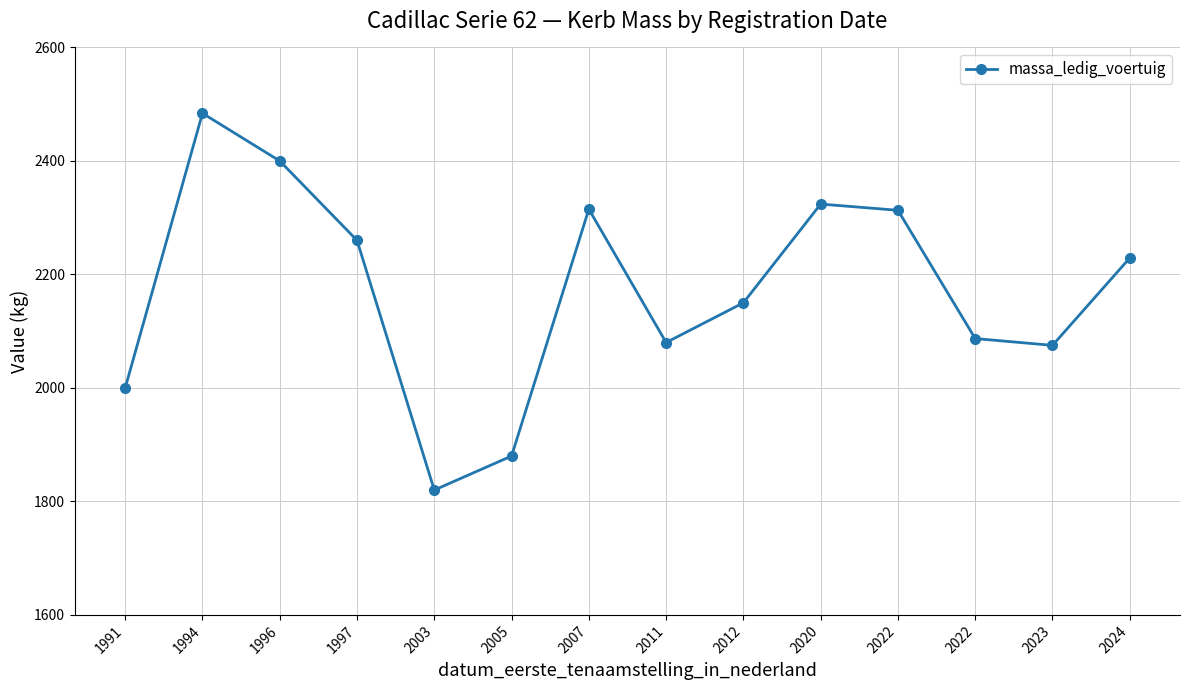

Reading right to left, what are all the values shown in this chart?

2024=2229	2023=2075	2022=2087	2022=2313	2020=2324	2012=2150	2011=2080	2007=2315	2005=1880	2003=1820	1997=2260	1996=2400	1994=2484	1991=2000